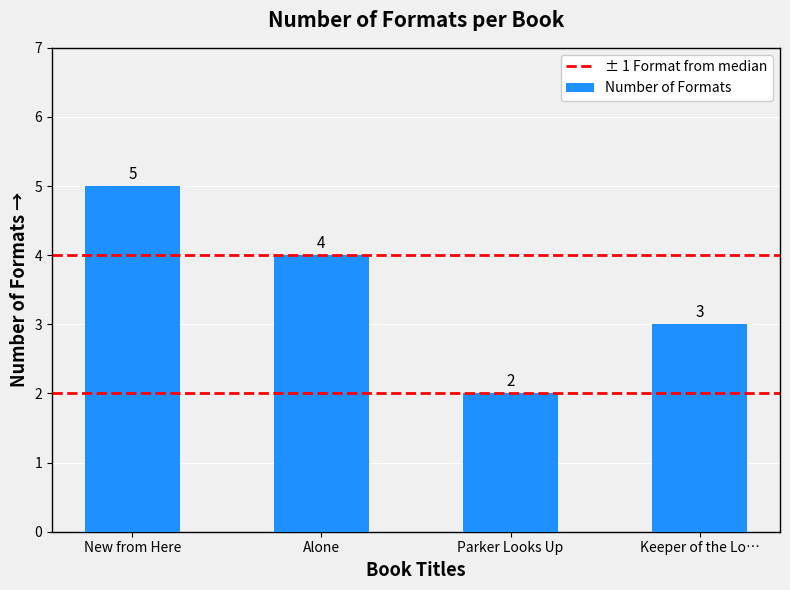

How many distinct data groups are displayed?

1